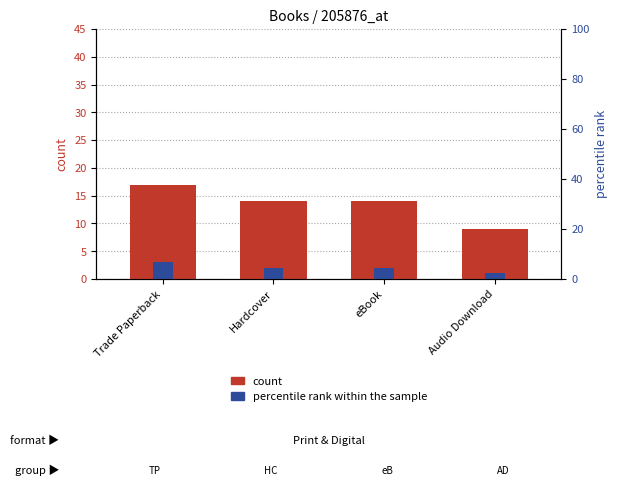

What is the label of the 4th bar from the right?

Trade Paperback